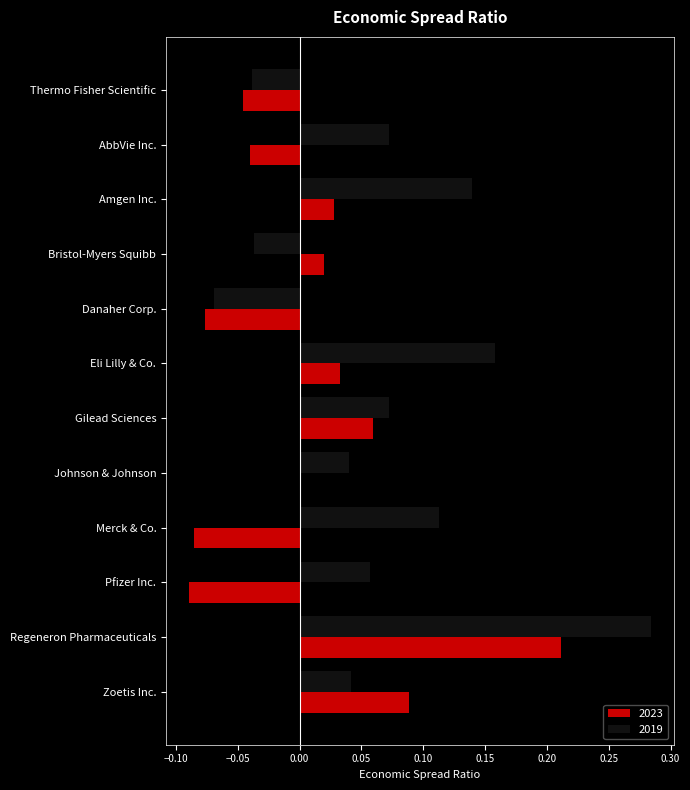

What is the sum of all 2019 values?

0.8